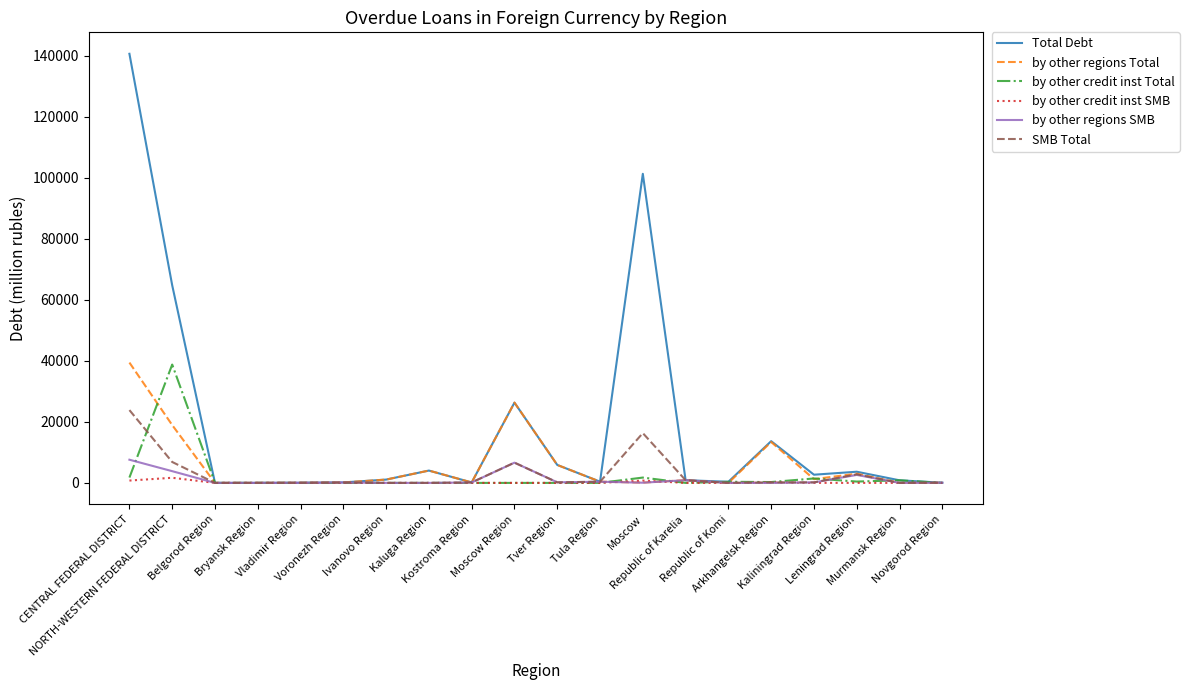

Which series has the largest total across all categories?

Total Debt